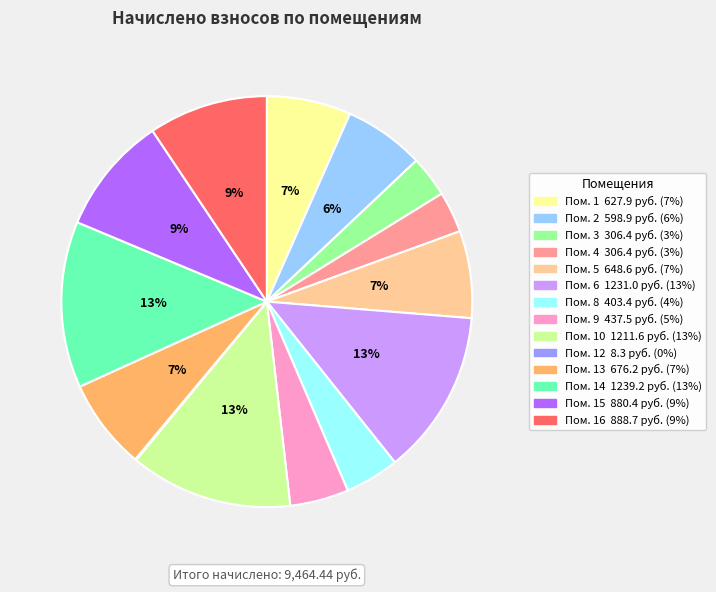

Is there any slice that represents more than half of the pie?

No